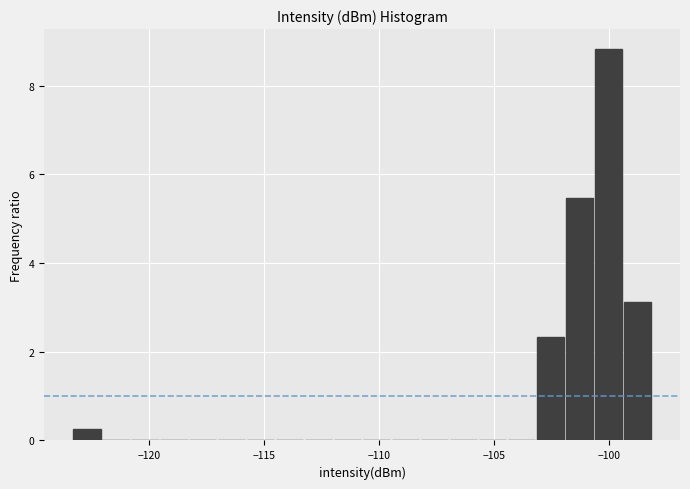

Read against the x-axis, roughly where is the centre of the tallest bar?

-100.0